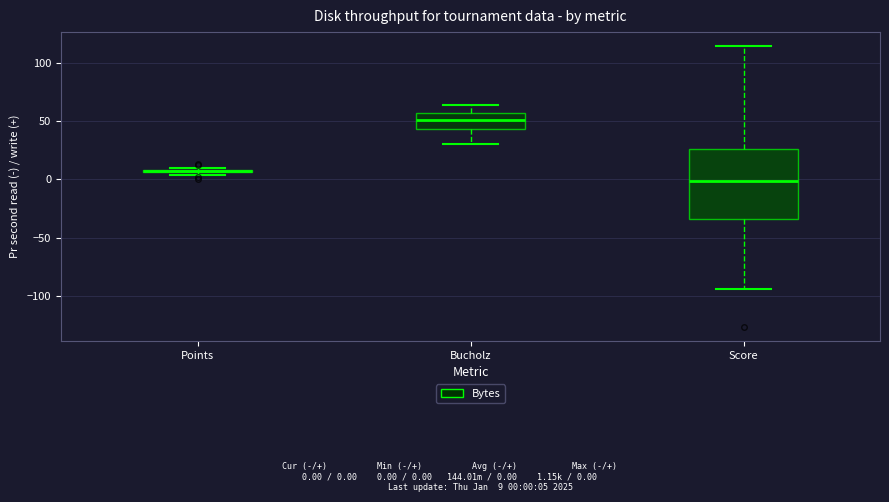

Where is the lower edge of the box for Points on the y-axis? The values are not printed on the chart, so give them approximately, as read against the axis.

5